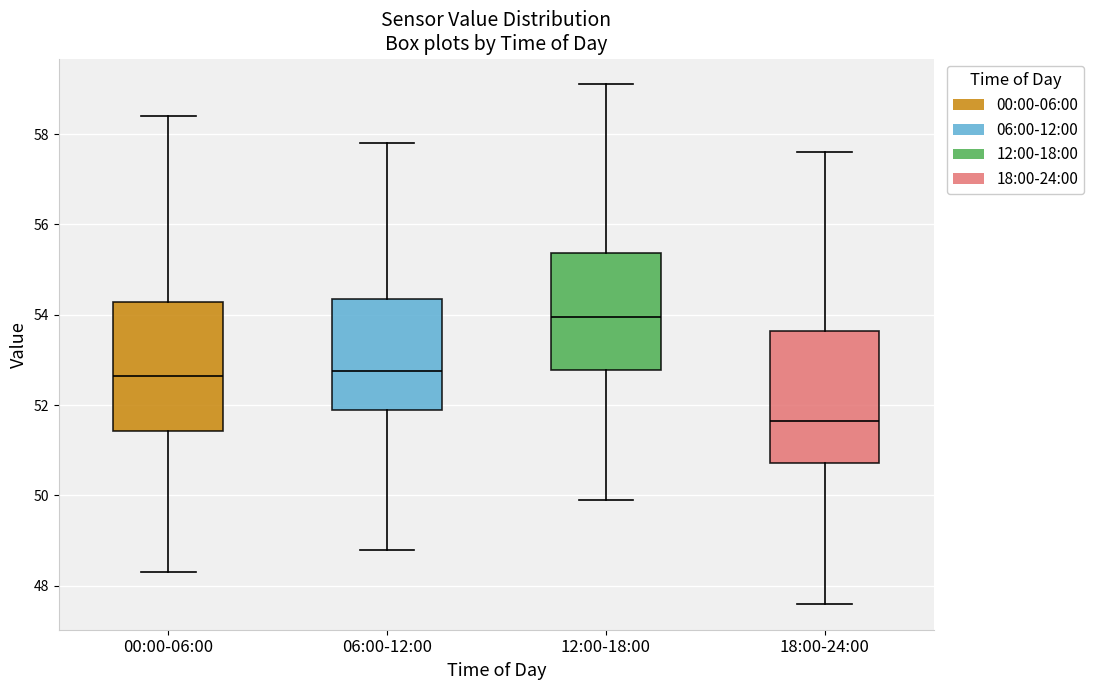

Where does the upper whisker of the box for 06:00-12:00 end on the y-axis? The values are not printed on the chart, so give them approximately, as read against the axis.

57.8